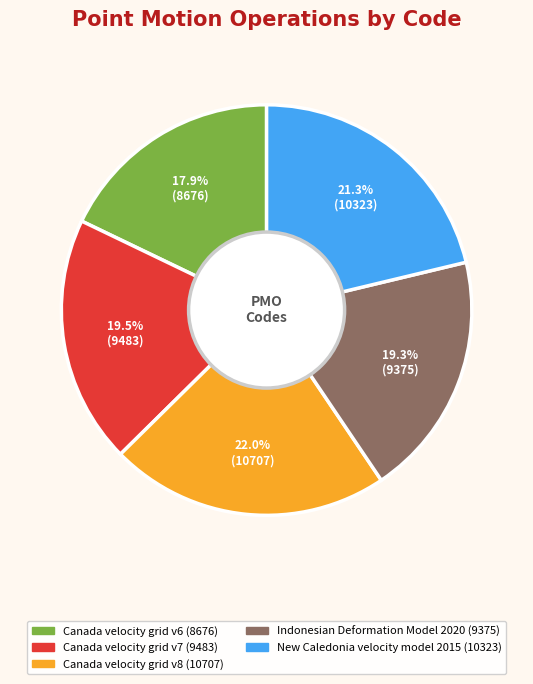

What portion of the pie excludes Indonesian Deformation Model 2020?

80.7%